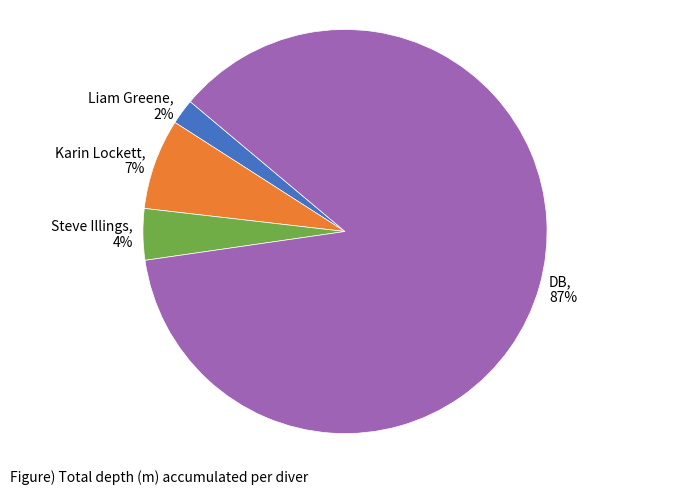

Between Liam Greene and Steve Illings, which is larger?

Steve Illings